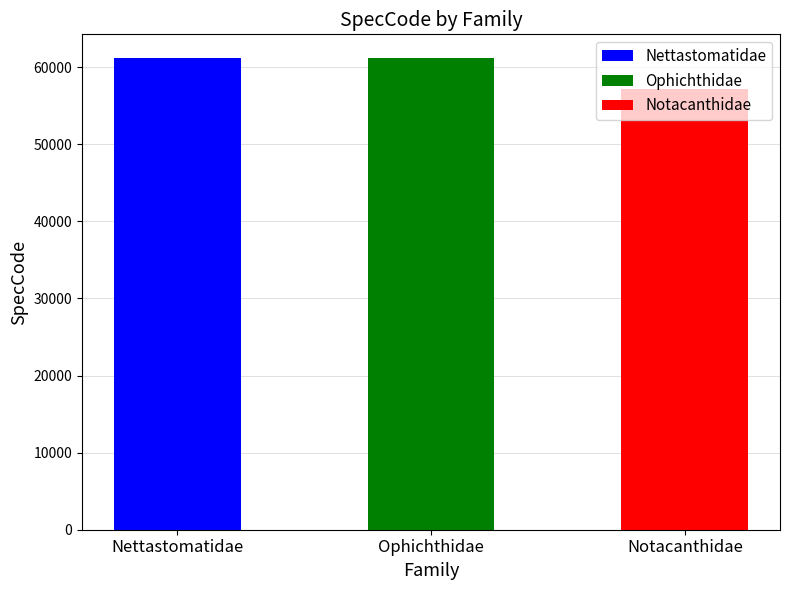

List the labels in order of value, largest first.

Nettastomatidae, Ophichthidae, Notacanthidae